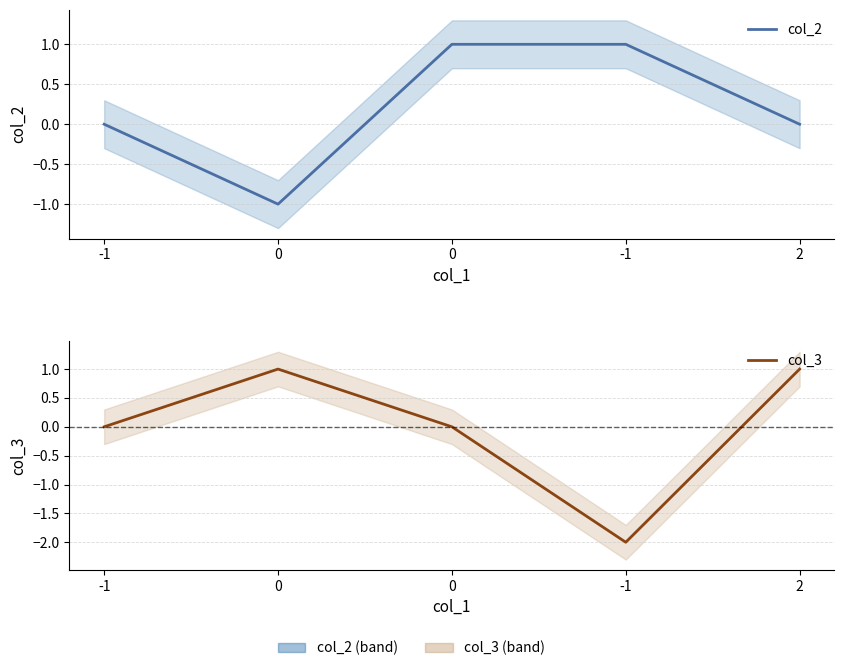

True or false: col_3 has more than 1 interior local peaks.

False